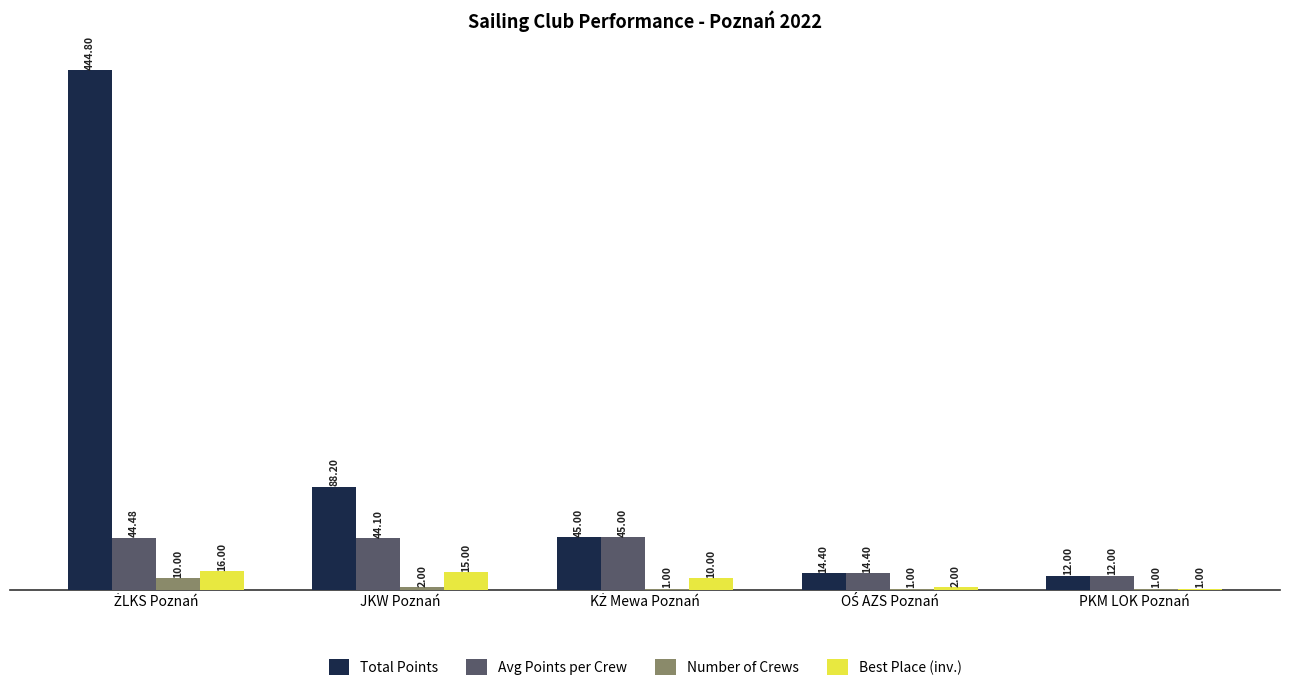

What is the maximum value for Avg Points per Crew?

45.0